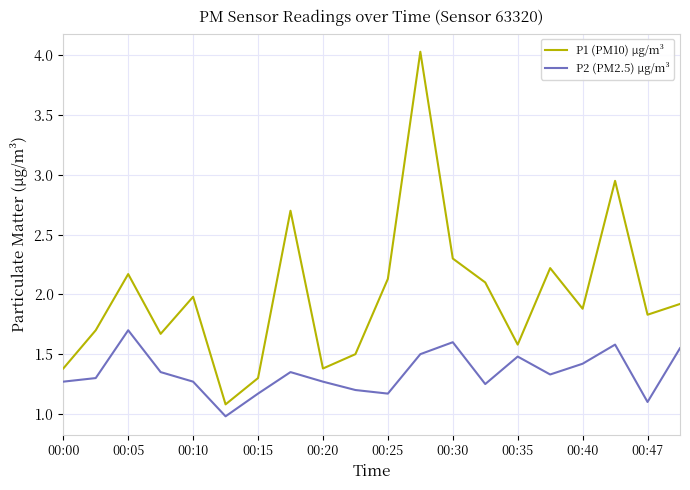

Which series has the largest total across all categories?

P1 (PM10) μg/m³